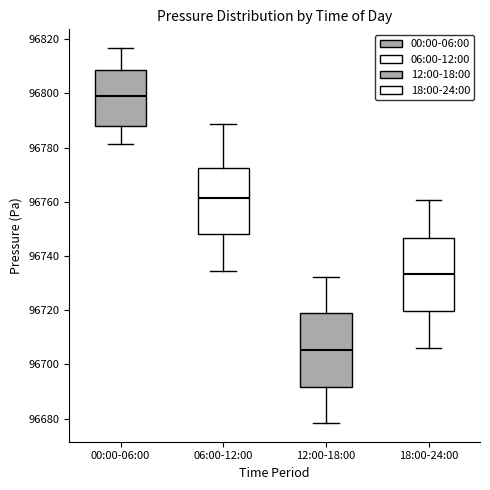

Reading left to right, read every box against the y-axis: the position of its median line, the range the box covers, and the ends of its whiskers. The values are not printed on the chart, so give them approximately, as read against the axis.

00:00-06:00: median 96800, box 96788 to 96808, whiskers 96782 to 96816
06:00-12:00: median 96762, box 96748 to 96772, whiskers 96734 to 96788
12:00-18:00: median 96706, box 96692 to 96718, whiskers 96678 to 96732
18:00-24:00: median 96734, box 96720 to 96746, whiskers 96706 to 96760